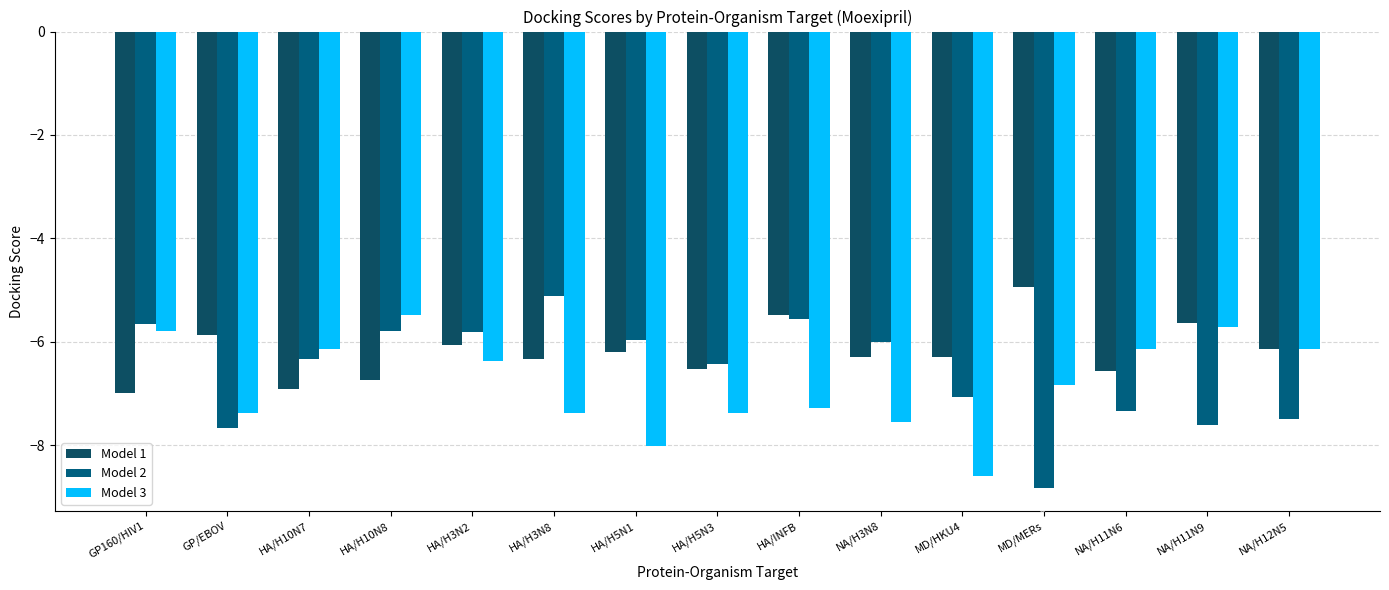

What position from the left is HA/H10N8?

4